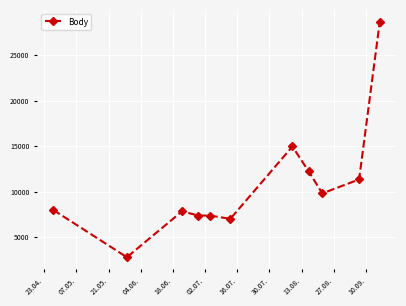

Reading left to right, what are all the values shown in this chart?

7997	2814	7855	7387	7387	7029	14966	12259	9818	11353	28666